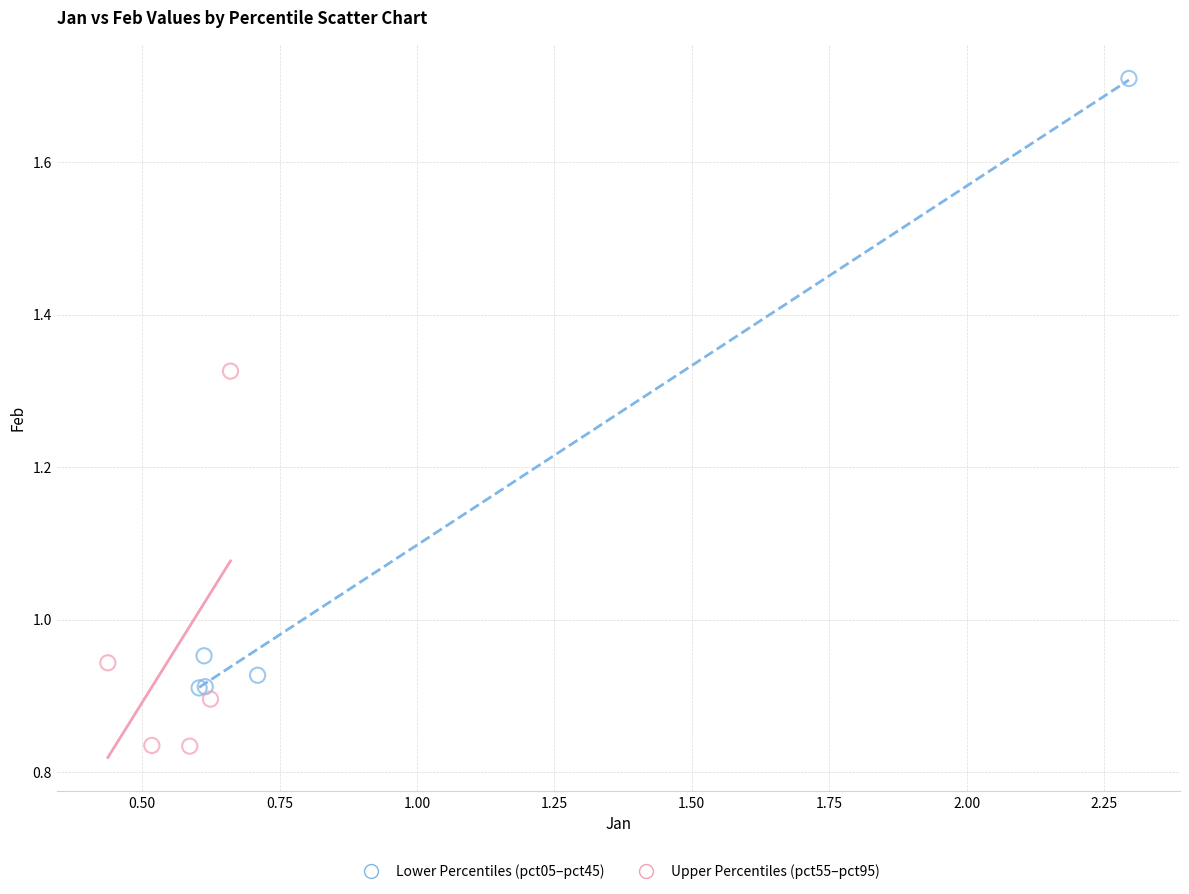

Which series has the largest Y range (max minus min)?

Lower Percentiles (pct05–pct45)